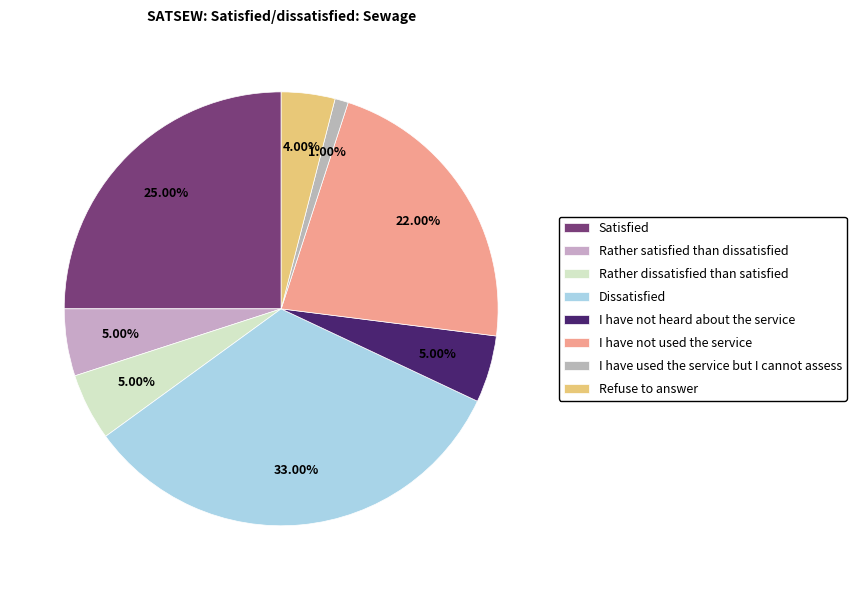

Which category has the biggest portion of the pie?

Dissatisfied